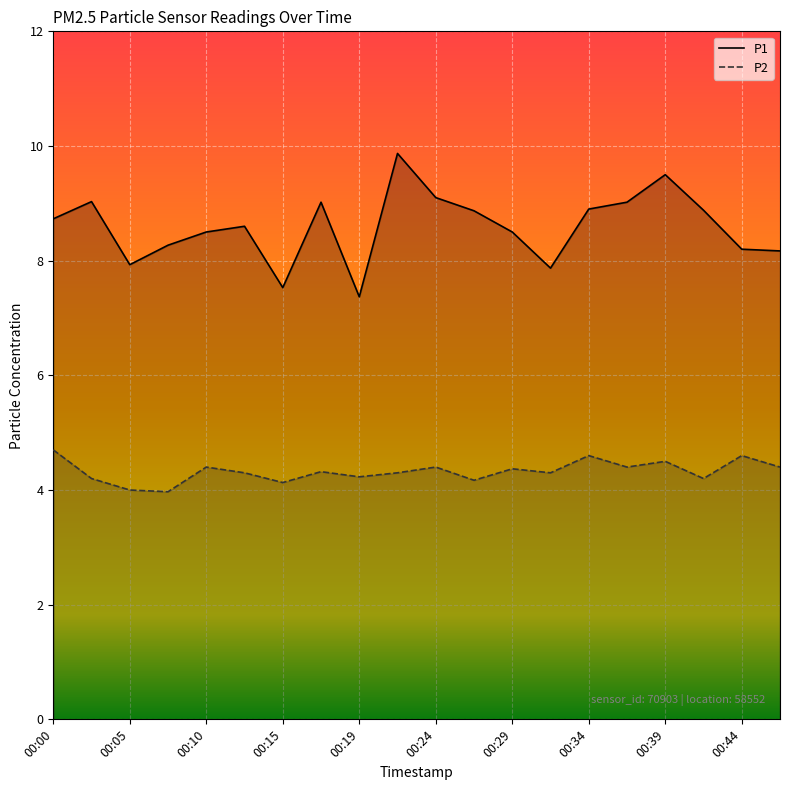

Reading right to left, what are all the values shown in this chart?

P1: 8.2	8.2	8.9	9.5	9.0	8.9	7.9	8.5	8.9	9.1	9.9	7.4	9.0	7.5	8.6	8.5	8.3	7.9	9.0	8.7
P2: 4.4	4.6	4.2	4.5	4.4	4.6	4.3	4.4	4.2	4.4	4.3	4.2	4.3	4.1	4.3	4.4	4.0	4.0	4.2	4.7